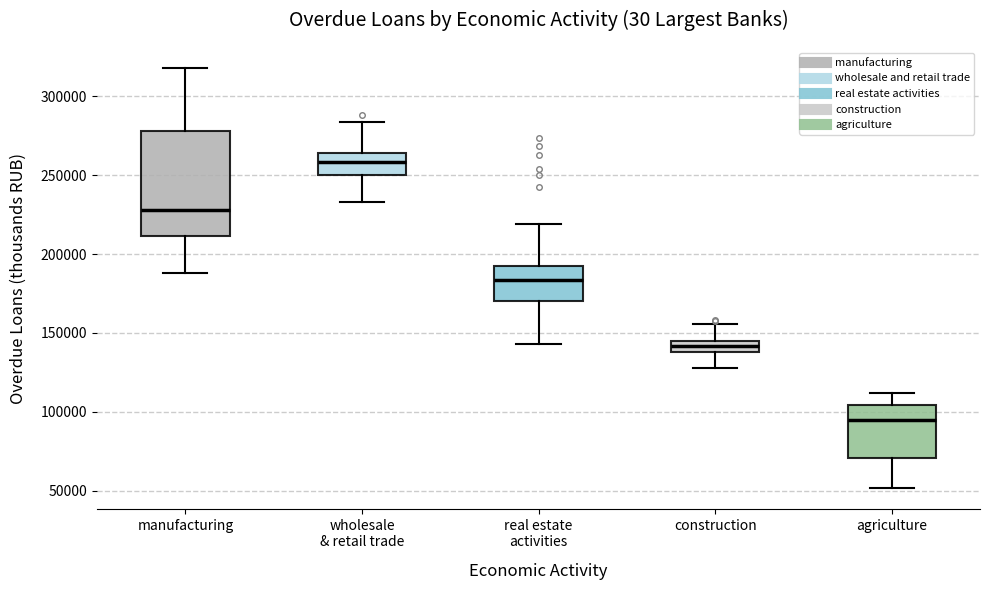

Which box is the tallest, from its lower edge to its upper edge?

manufacturing